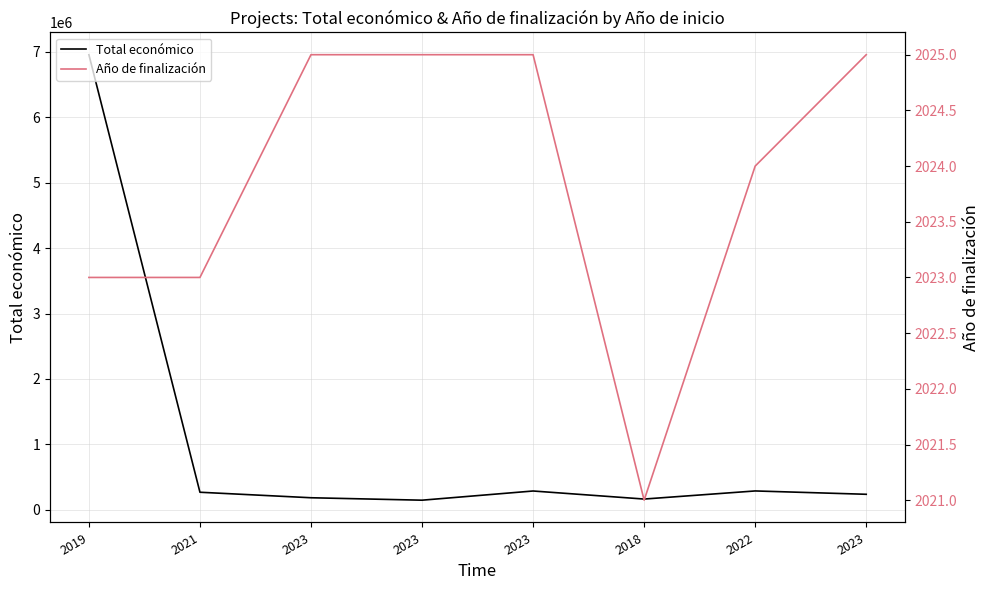

At 2023, list the series in order from smallest to largest.

Año de finalización, Total económico